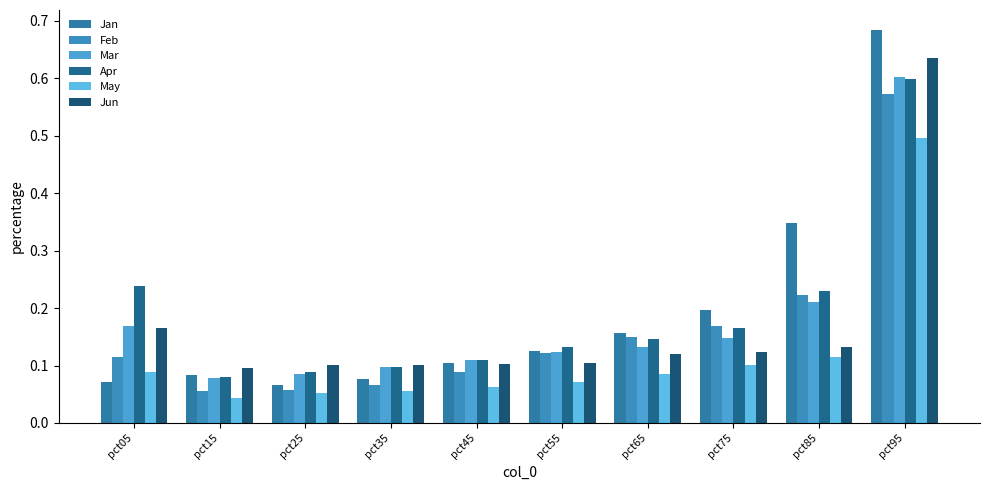

Rank the series at pct65 from lowest to highest value.

May, Jun, Mar, Apr, Feb, Jan